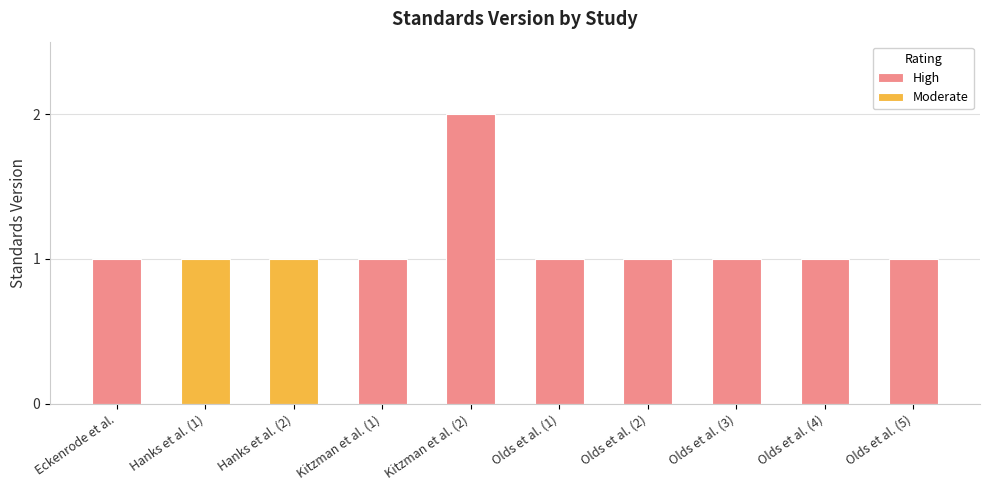

Reading left to right, what are all the values shown in this chart?

1	1	1	1	2	1	1	1	1	1